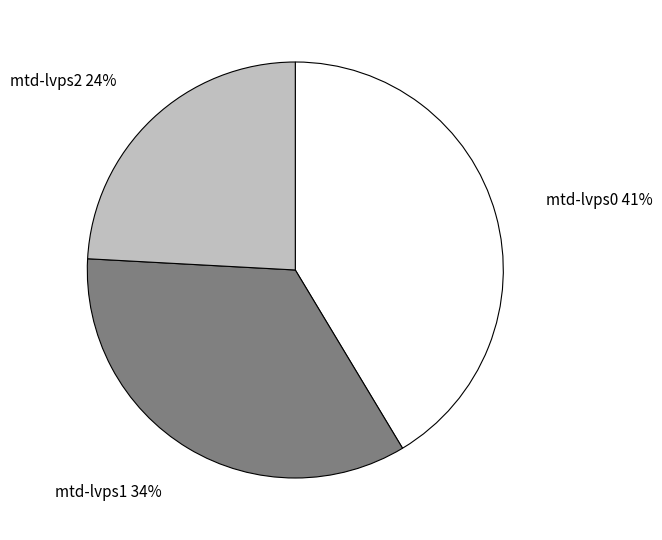

What is the smallest slice in the pie chart?

mtd-lvps2